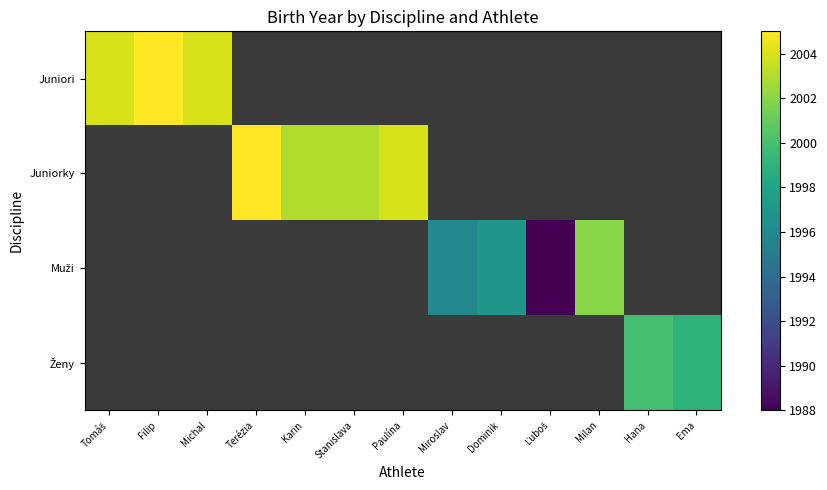

At how many categories does at least one series exceed 1994?

12